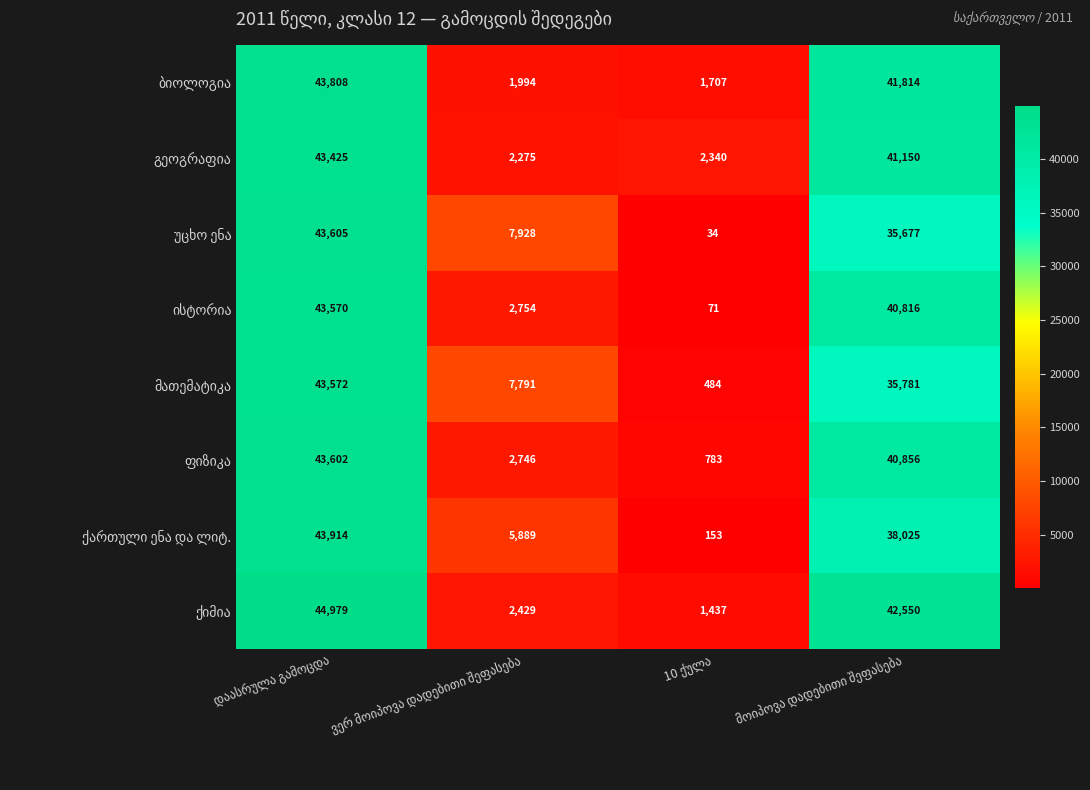

What is the minimum value shown in the chart?

34